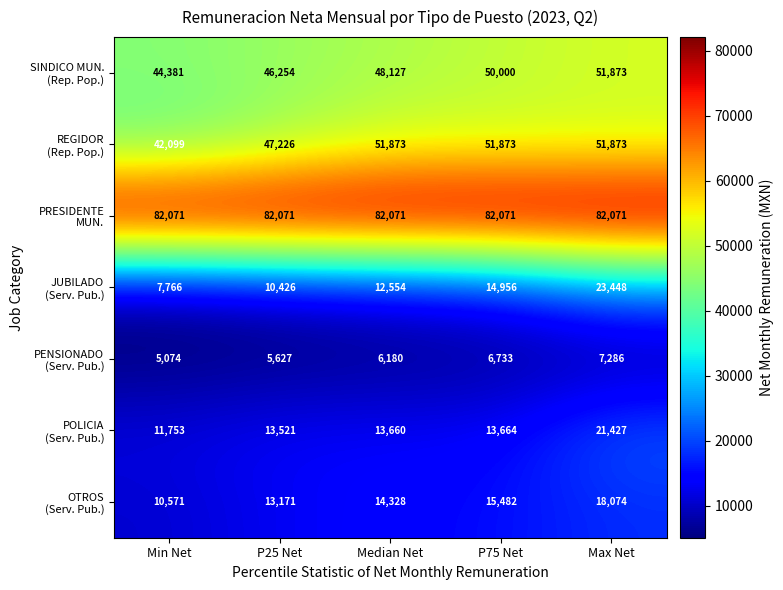

At which category is the sum across all series the highest?

Max Net